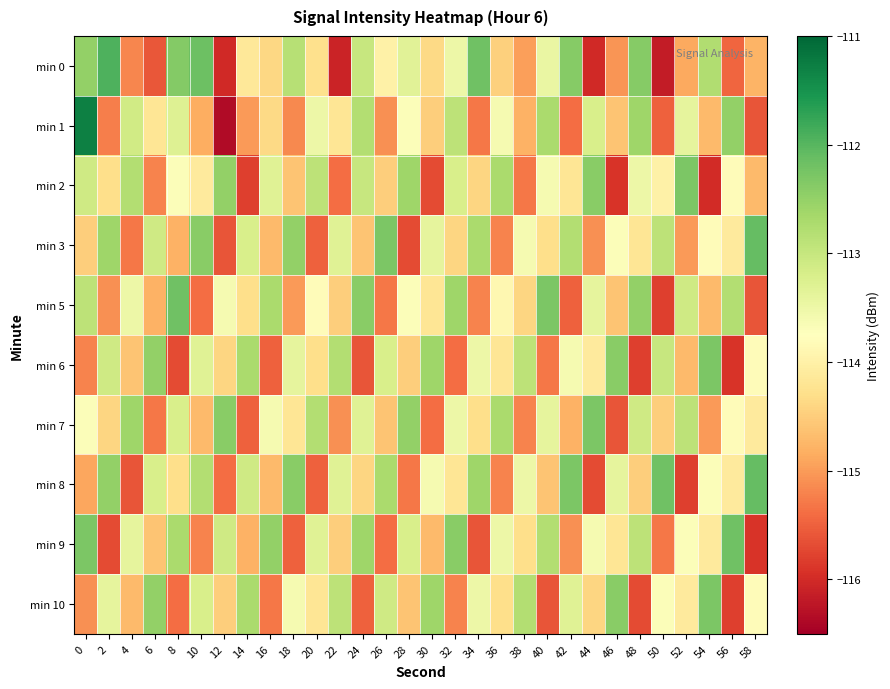

At 48, list the series in order from smallest to largest.

min 6, min 10, min 8, min 3, min 2, min 7, min 9, min 1, min 5, min 0